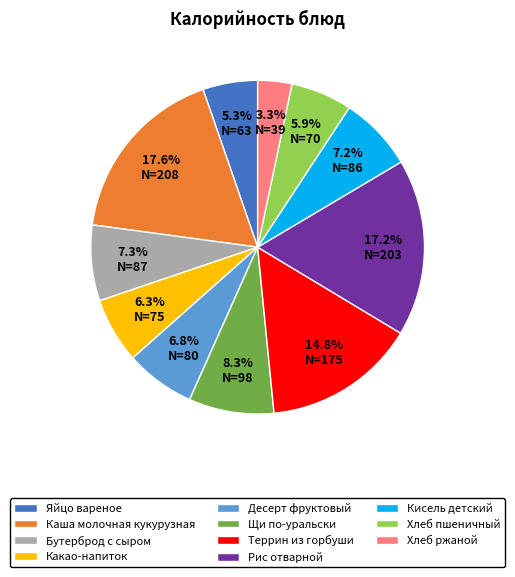

True or false: Каша молочная кукурузная accounts for 18% of the total.

True